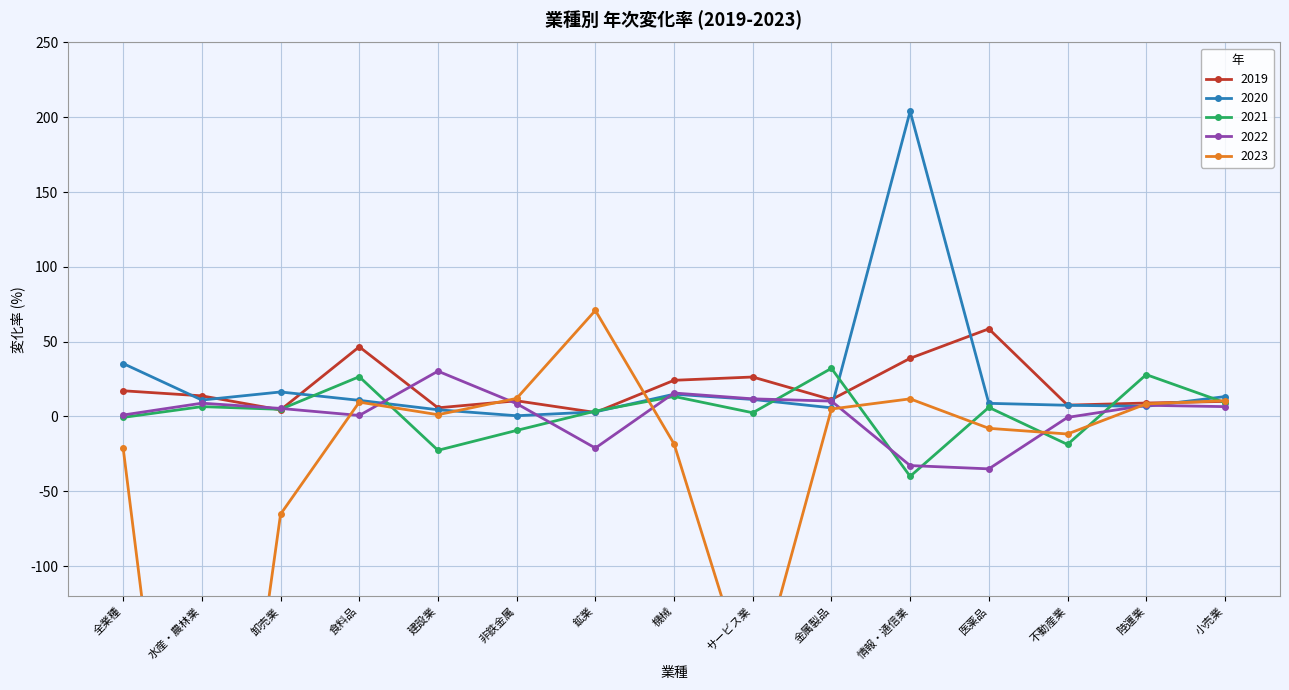

At which category is the sum across all series the highest?

情報・通信業